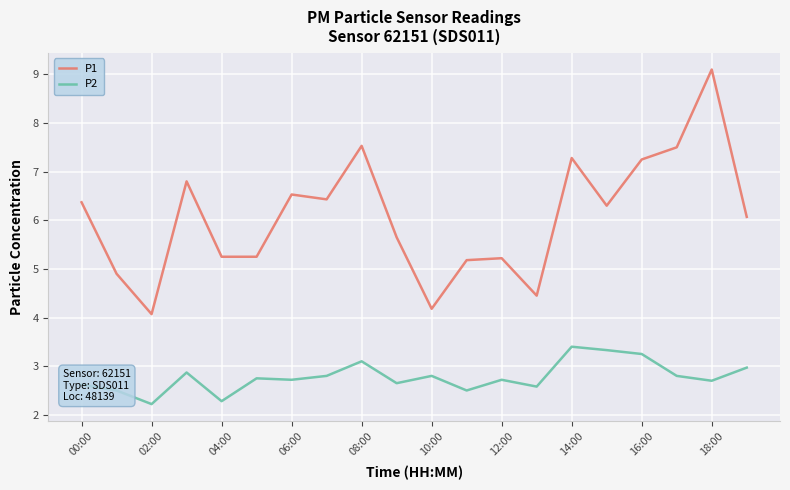

Which series has the widest spread of values?

P1